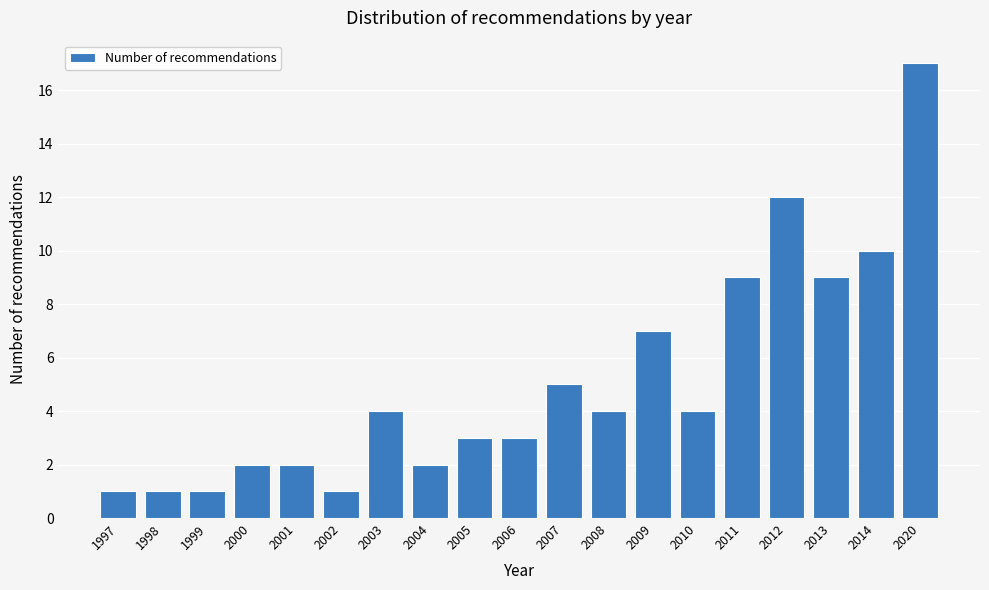

Reading left to right, extract all data points from this chart.

1997=1	1998=1	1999=1	2000=2	2001=2	2002=1	2003=4	2004=2	2005=3	2006=3	2007=5	2008=4	2009=7	2010=4	2011=9	2012=12	2013=9	2014=10	2020=17